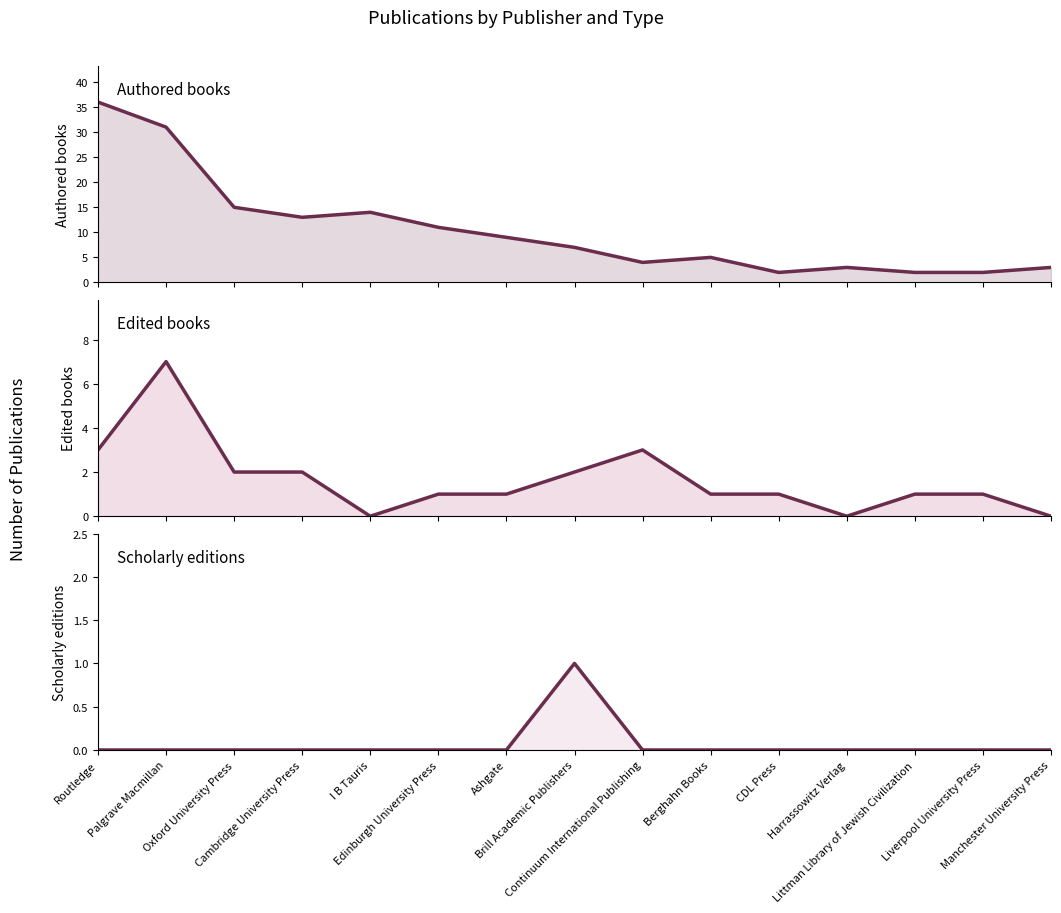

Which series changed the most between Routledge and Continuum International Publishing?

A Authored books